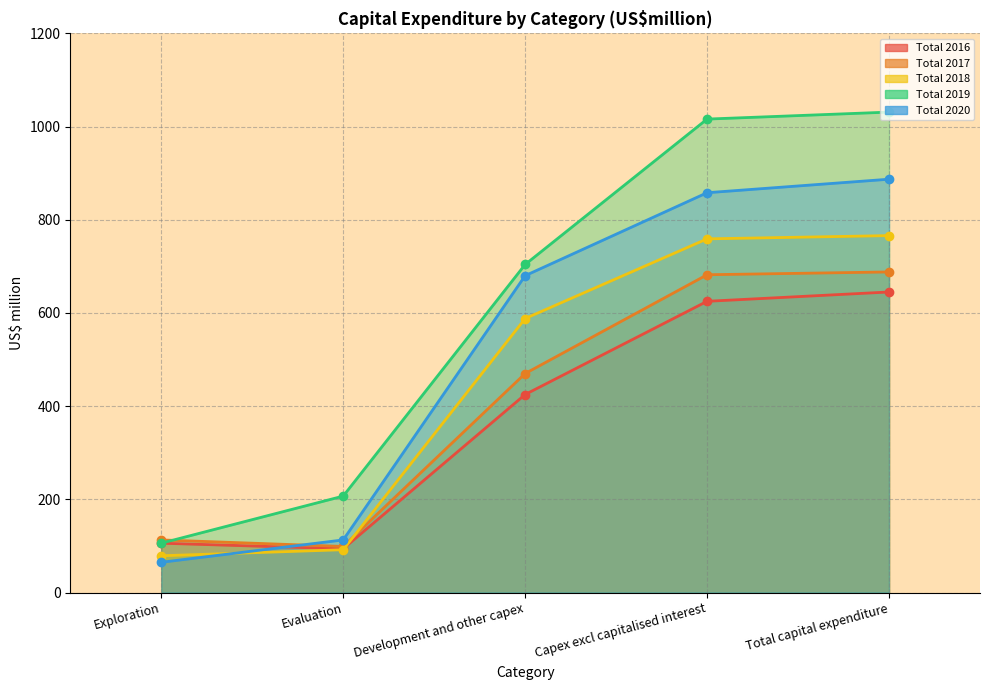

Reading right to left, transcribe all the data shown in this chart.

Total 2016: 645	625	425	94	106
Total 2017: 688	682	470	99	113
Total 2018: 766	759	588	92	79
Total 2019: 1031	1016	704	207	106
Total 2020: 887	858	680	113	65